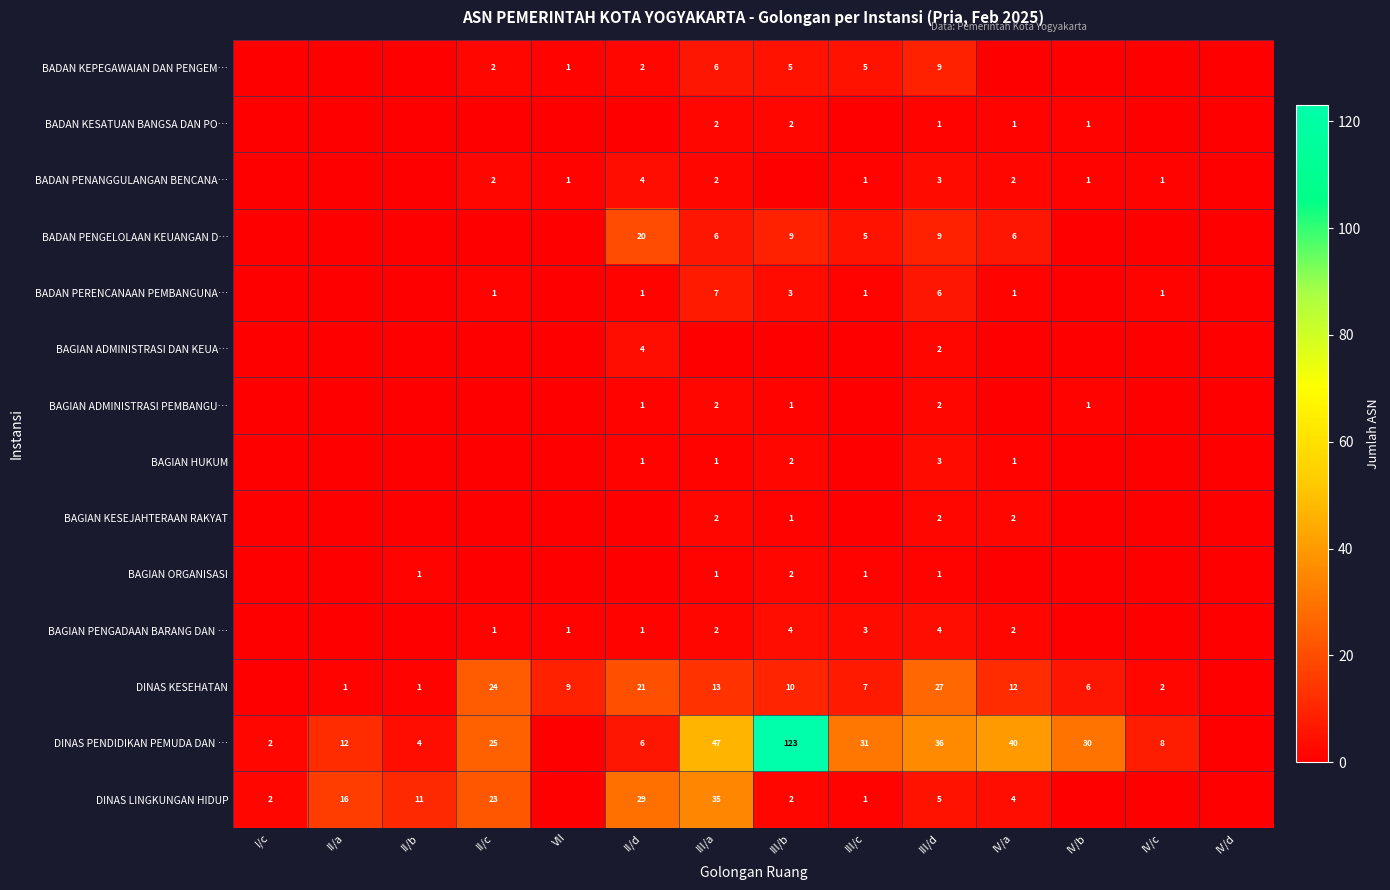

At how many categories does at least one series exceed 121?

1